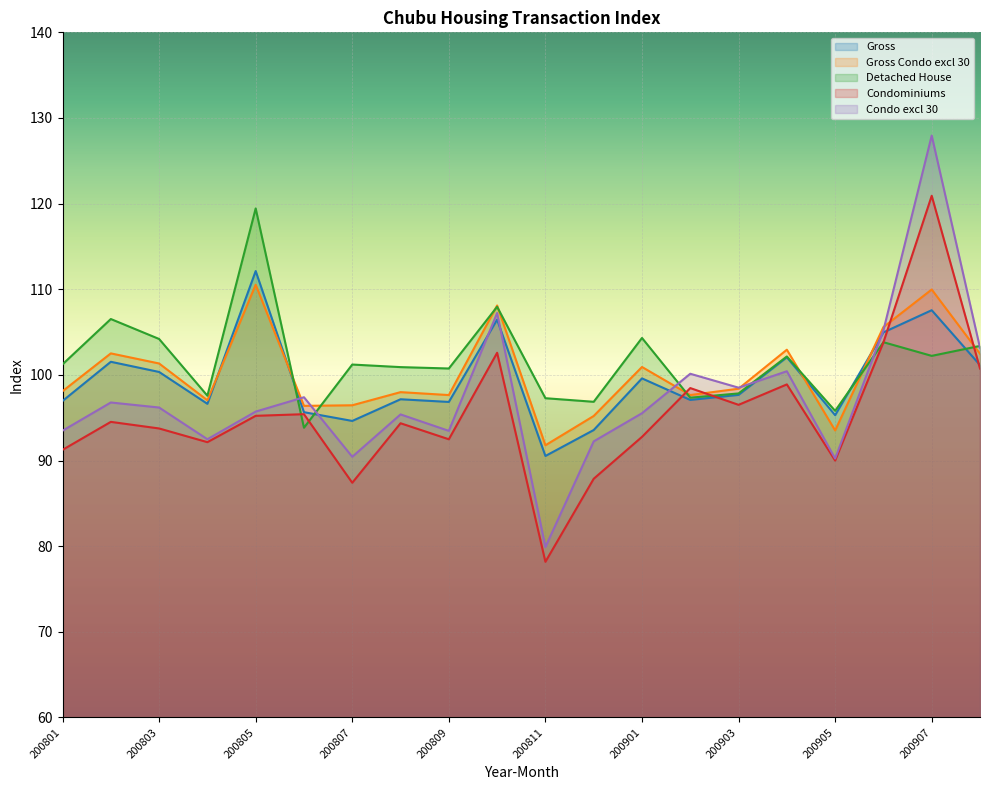

Which category has the lowest value across all series?

200811